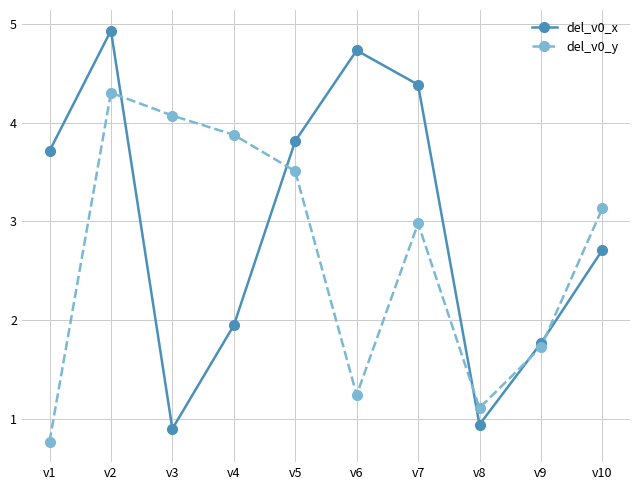

Which label corresponds to the largest value in the chart?

v2